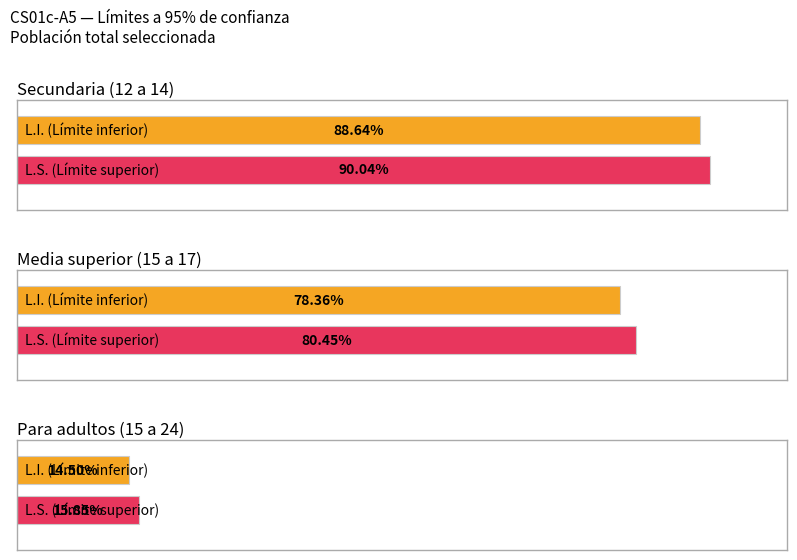

What is the maximum value for Maximum utilization?

90.0